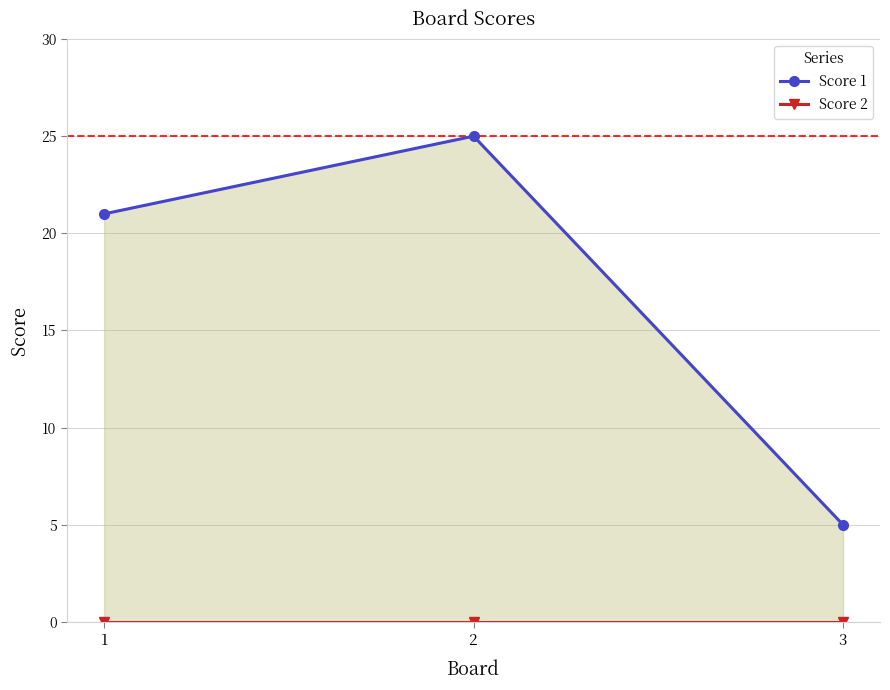

How many lines are shown in the chart?

2